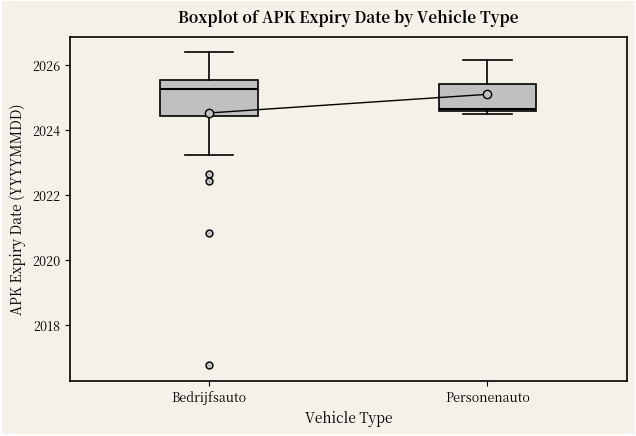

Where is the lower edge of the box for Bedrijfsauto on the y-axis? The values are not printed on the chart, so give them approximately, as read against the axis.

2024.4